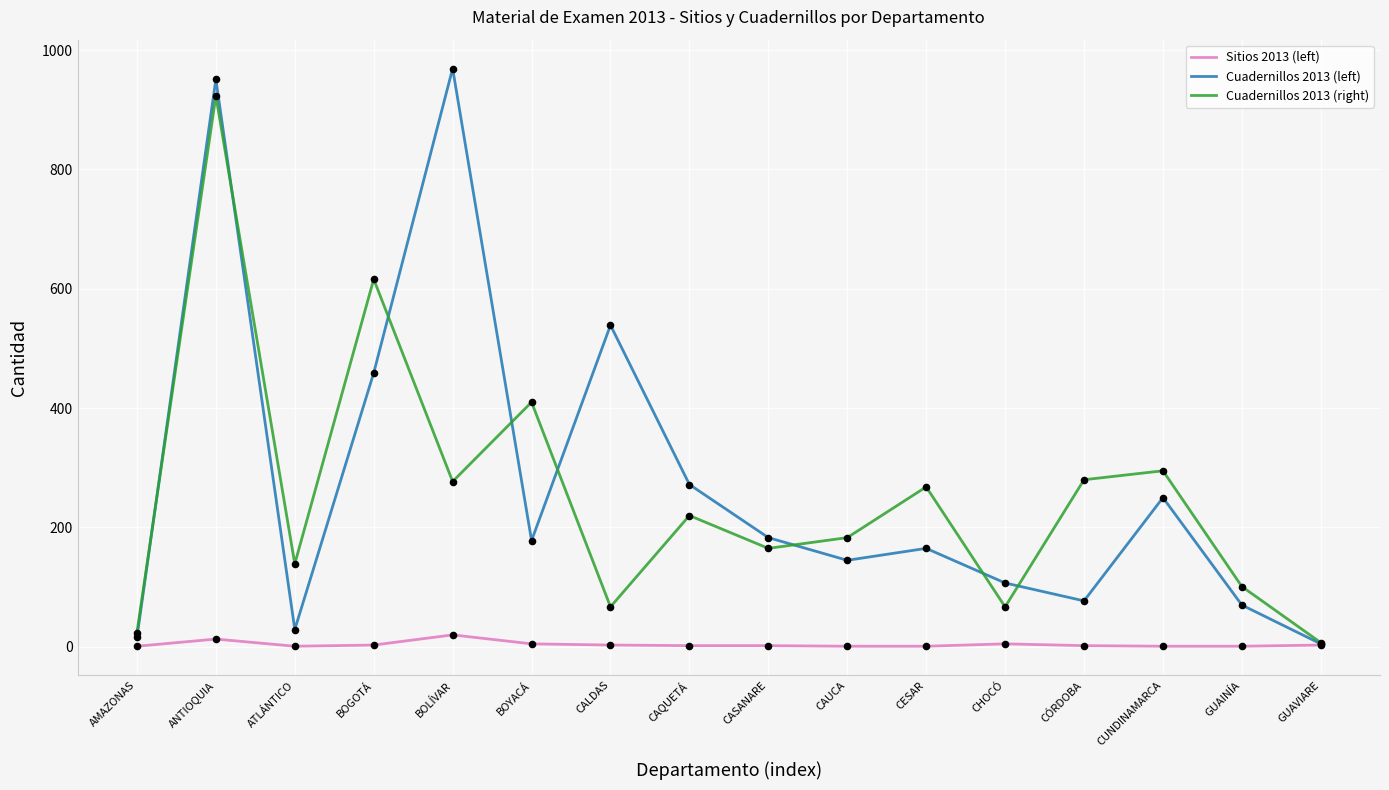

Which series has the widest spread of values?

Cuadernillos 2013 (left)